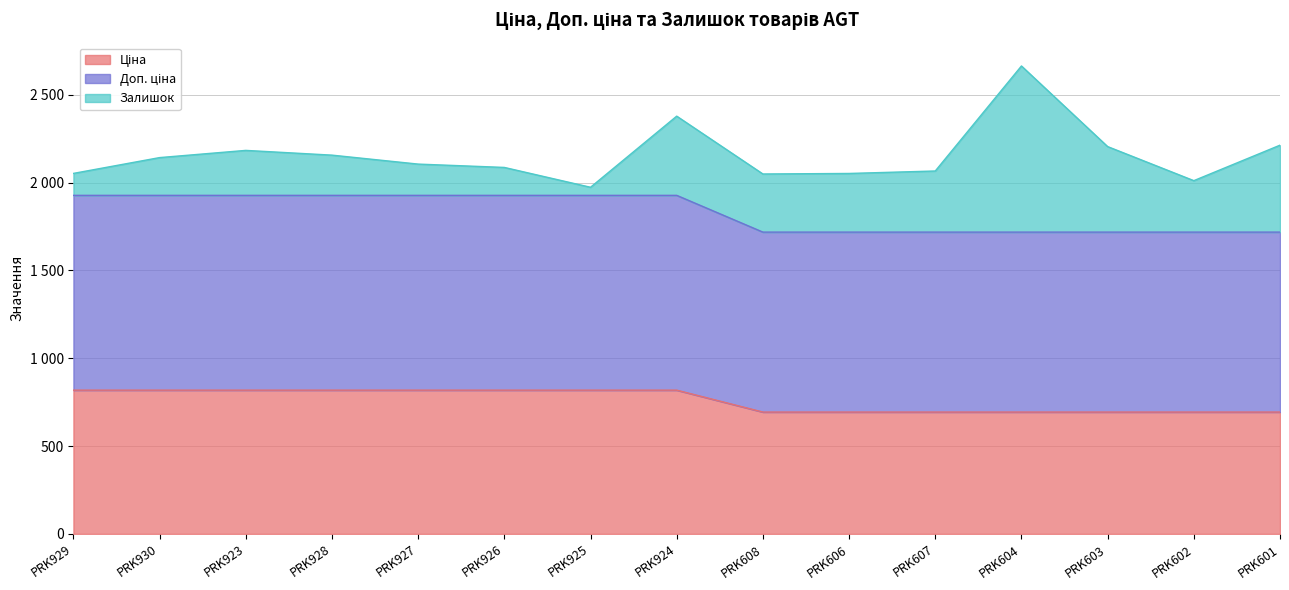

Does the chart display data point markers on the line(s)?

No